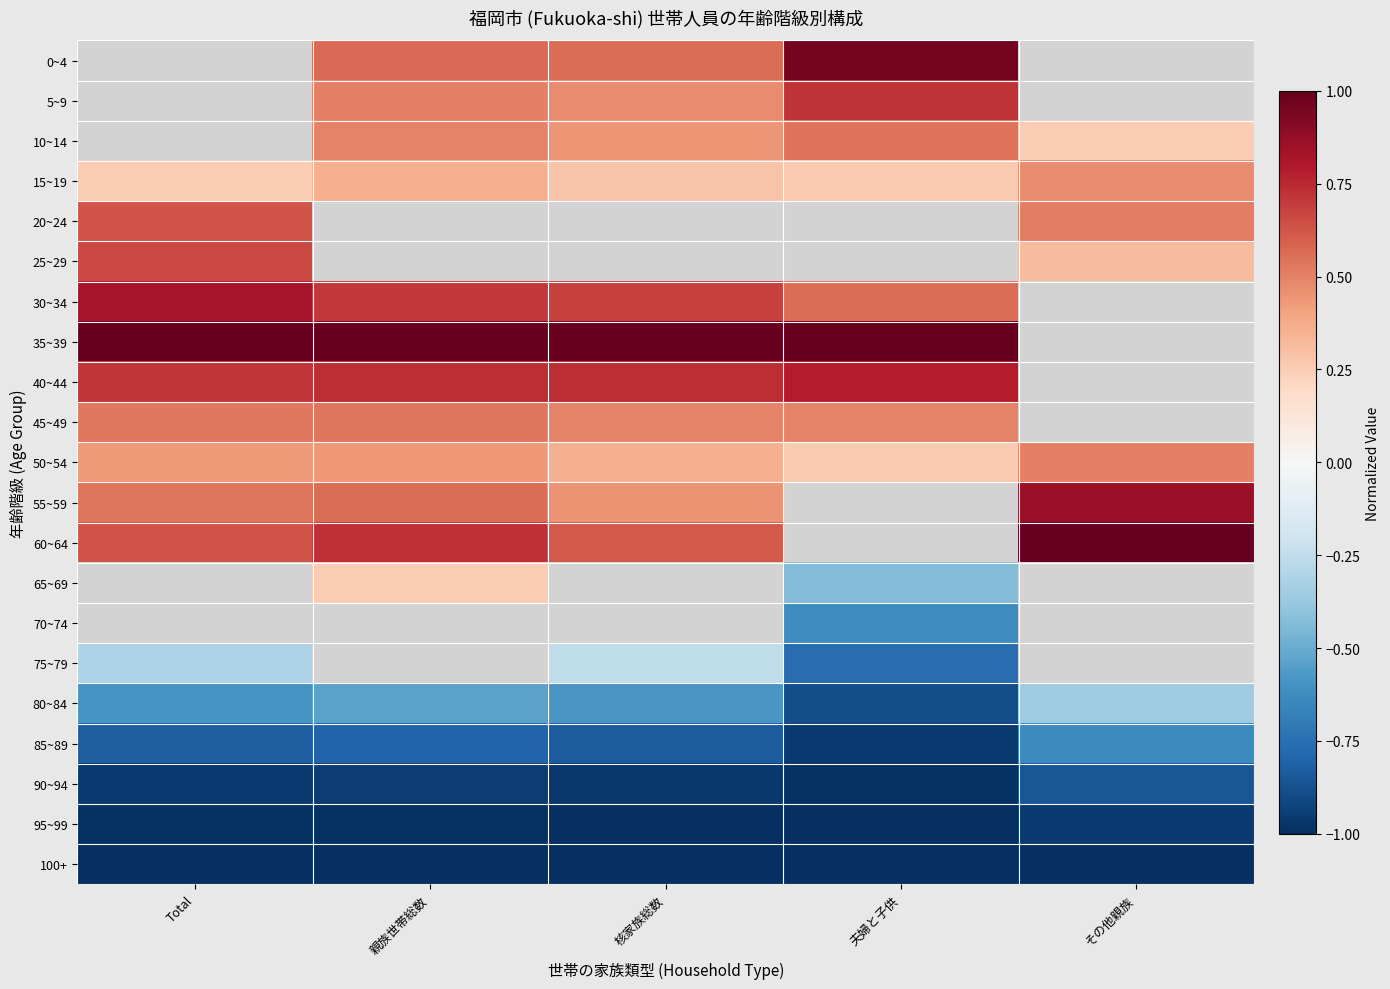

How many categories are shown in the chart?

5